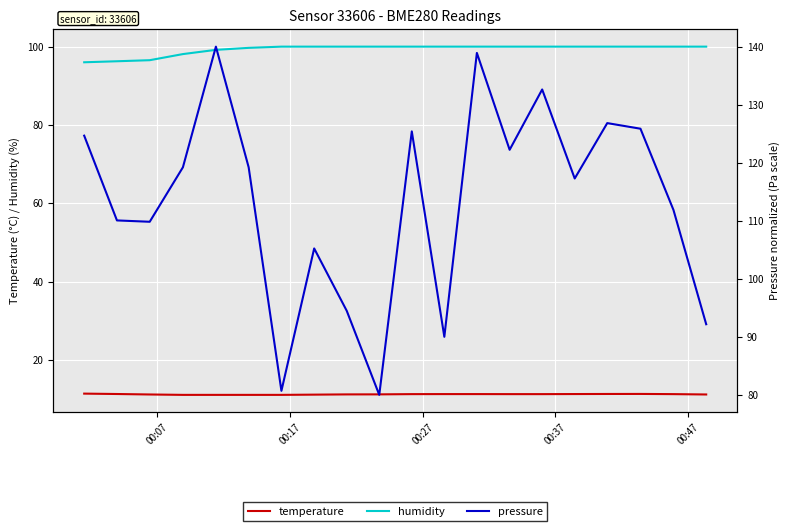

True or false: temperature and humidity cross at least once.

False